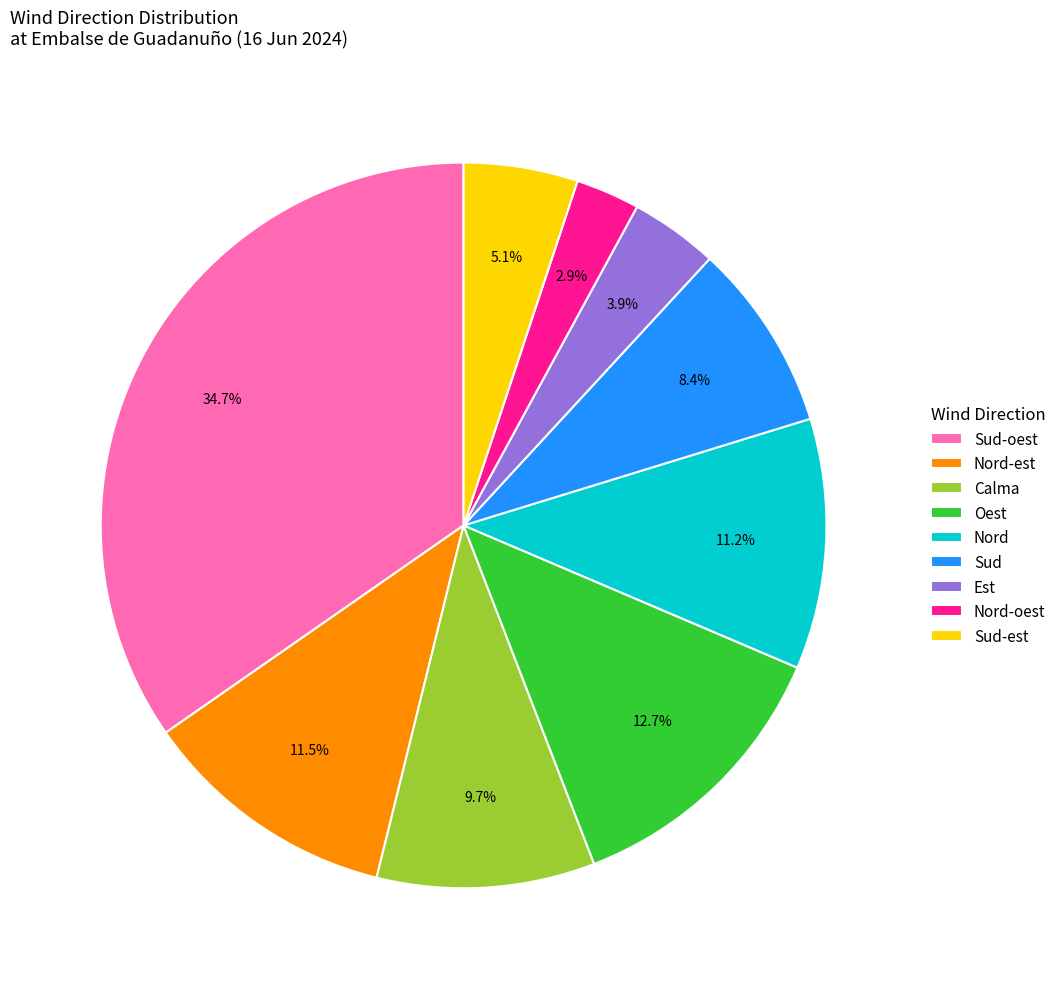

The Nord-est slice represents 26% of the pie. True or false?

False